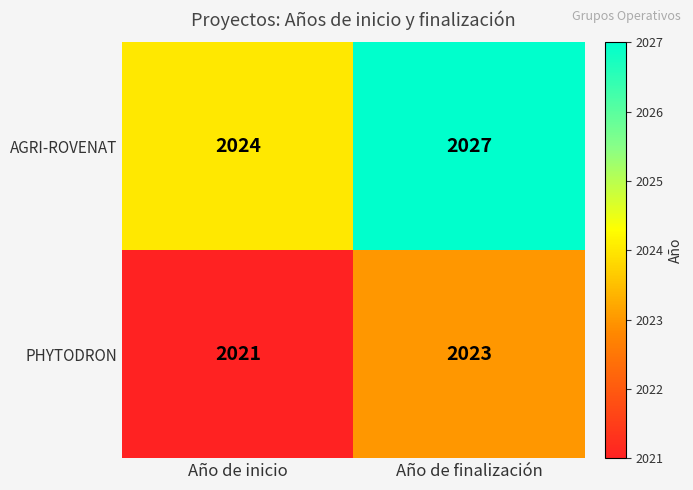

How many categories are shown in the chart?

2